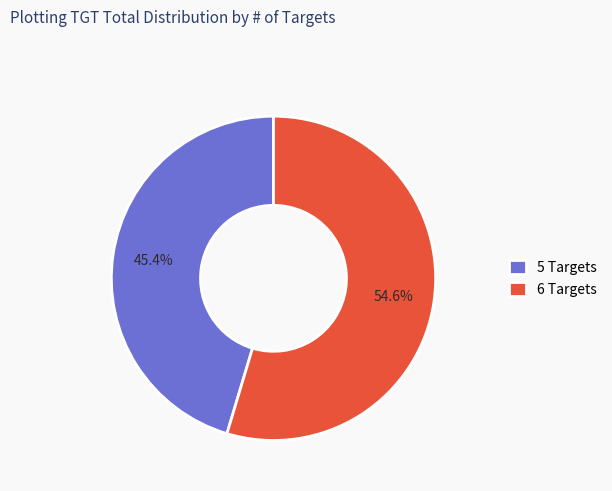

Which has a higher value, 5 Targets or 6 Targets?

6 Targets